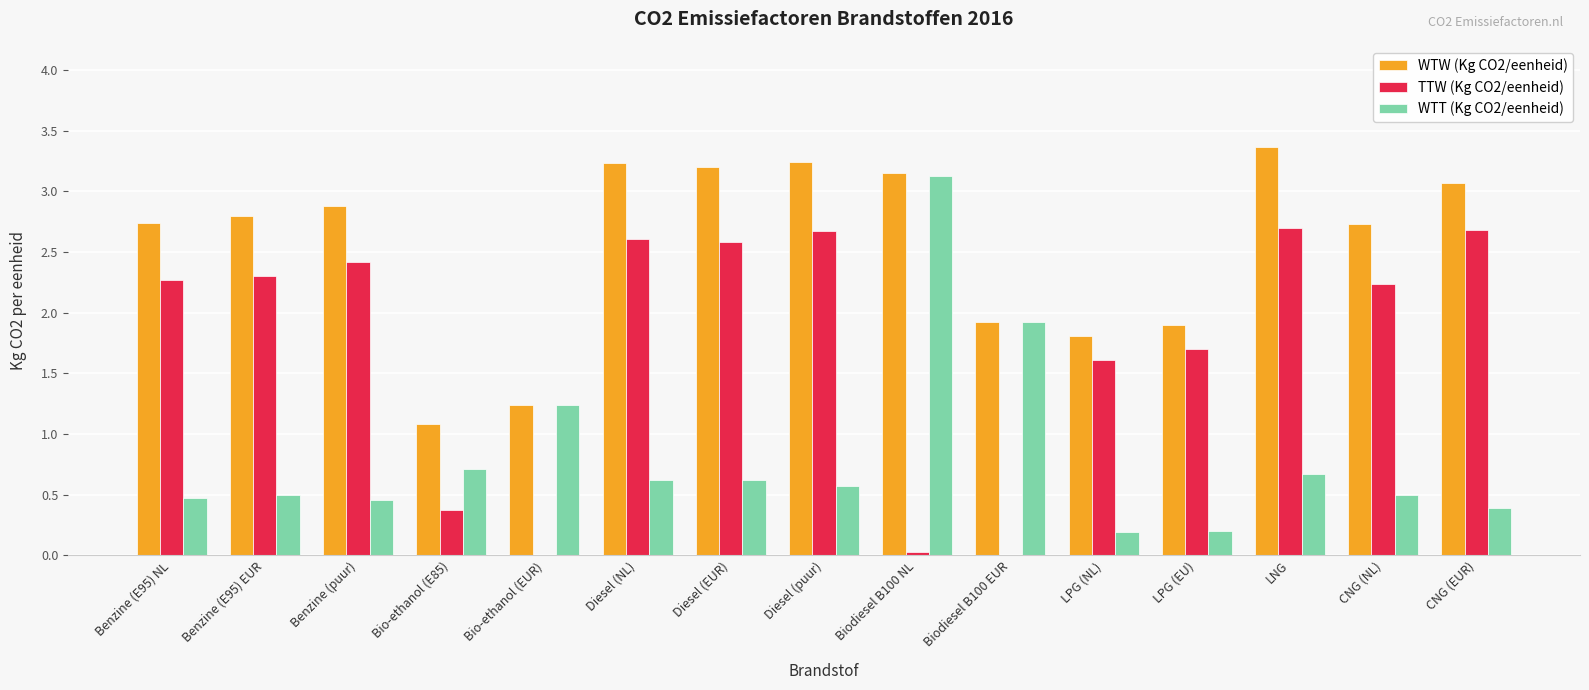

Count the number of categories in the chart.

15